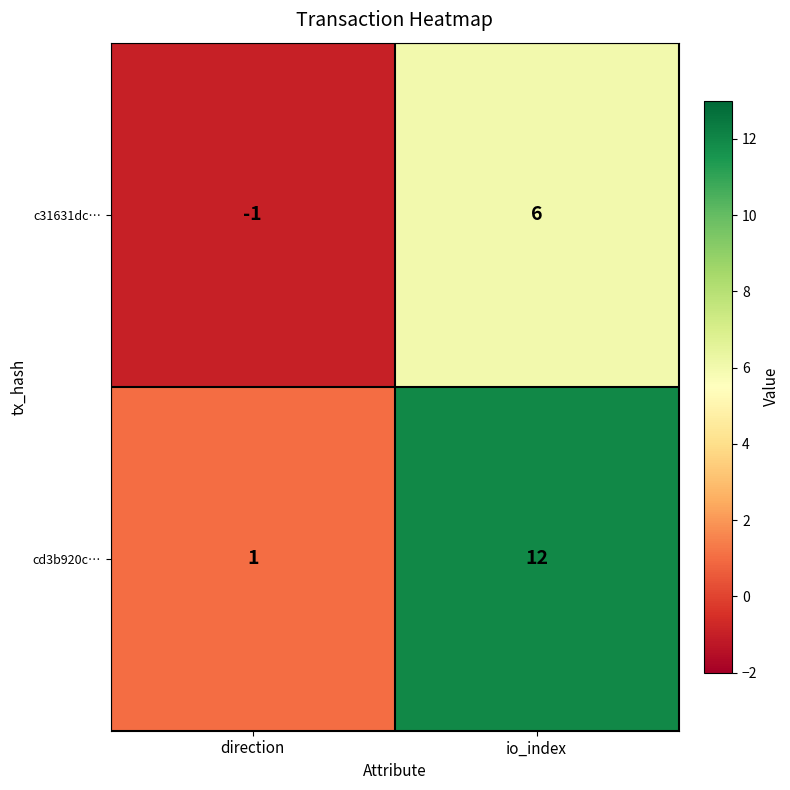

Which series has the widest spread of values?

cd3b920c…